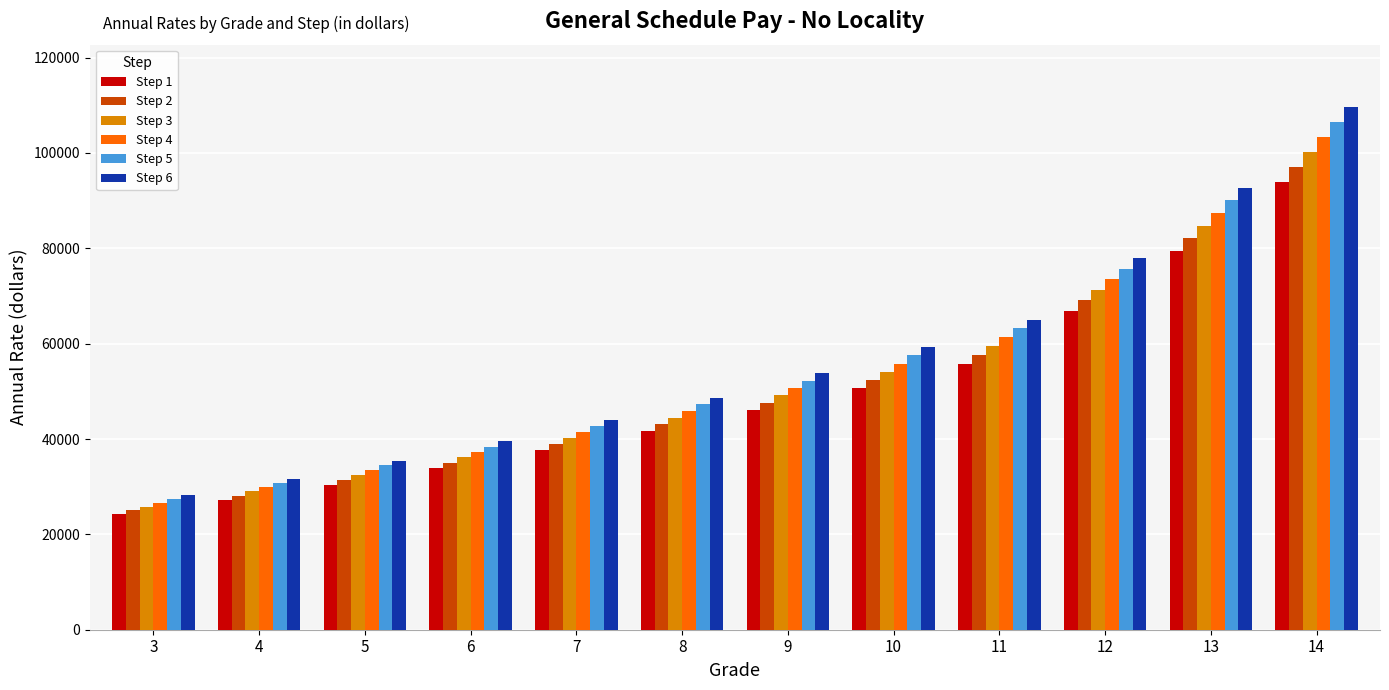

What is the minimum value for Step 1?

24216